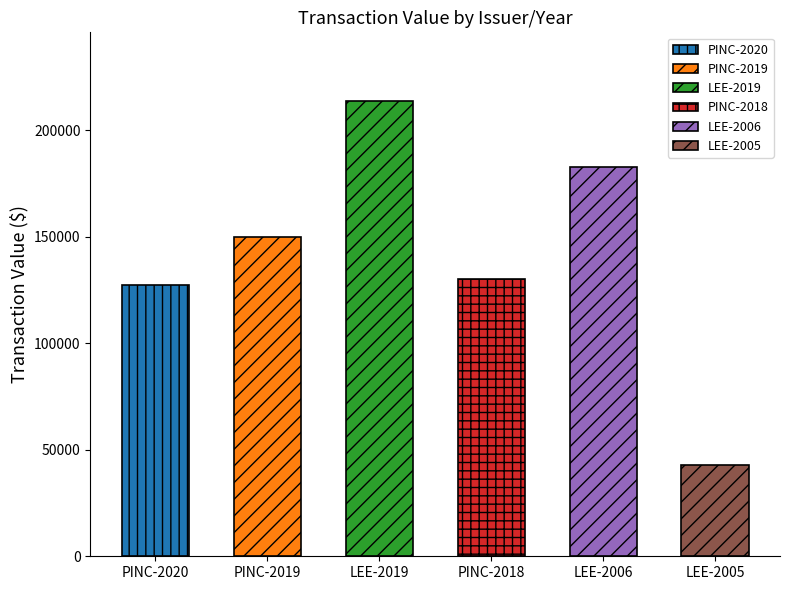

What is the approximate value at PINC-2018, to the nearest 10?

130050